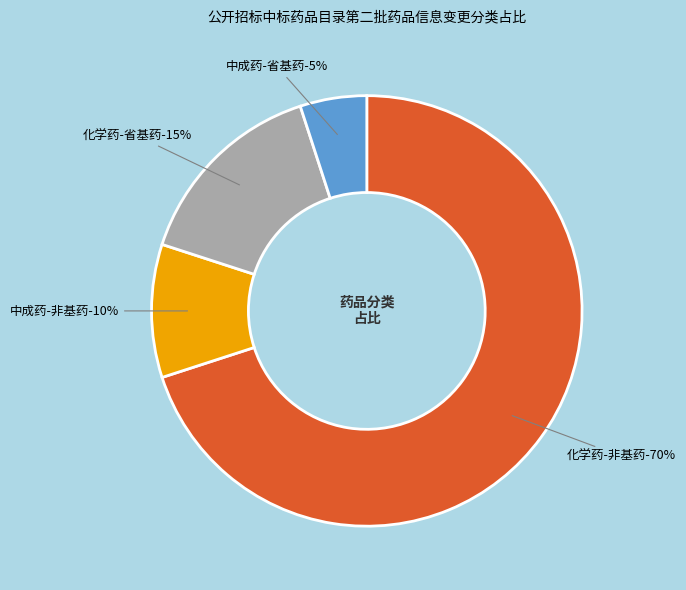

True or false: 化学药-省基药 accounts for 15% of the total.

True